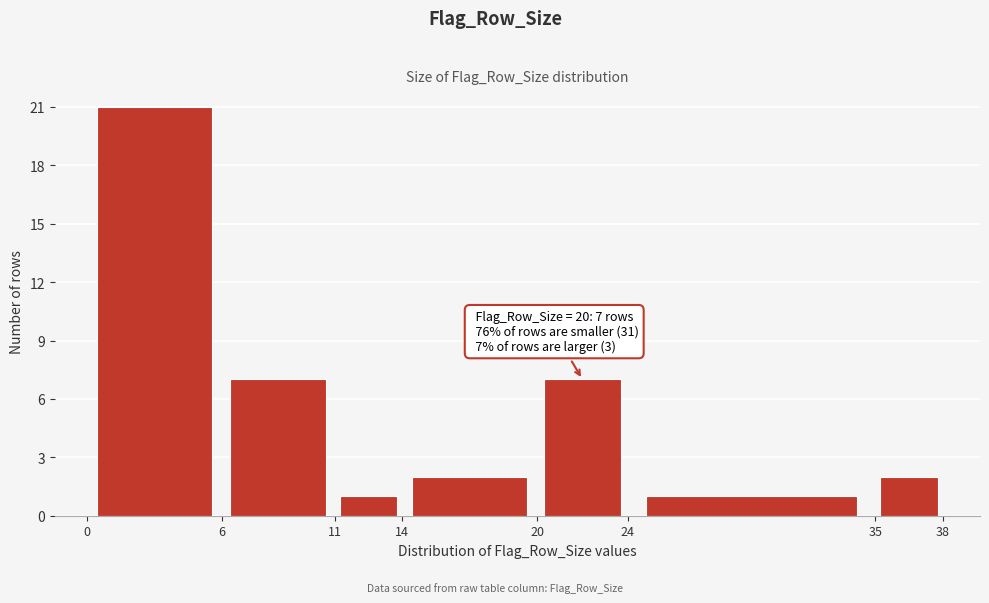

Which range on the x-axis has the tallest bar?

0 to 6